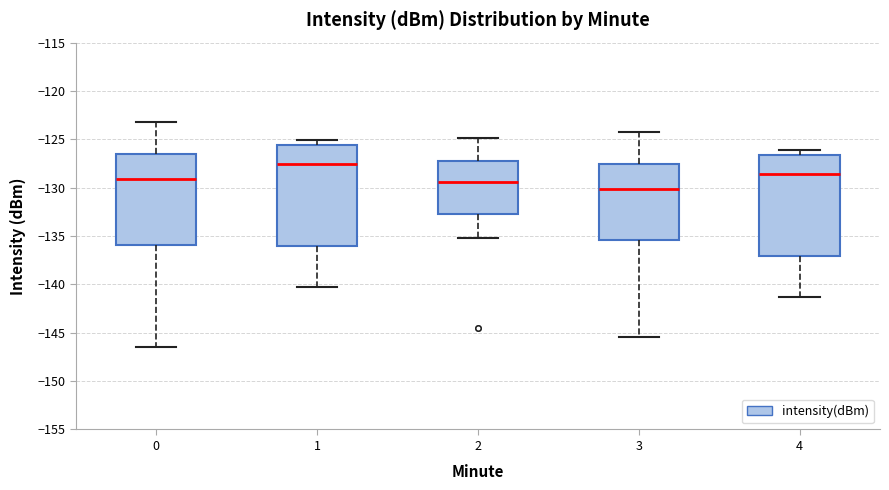

Where is the lower edge of the box at x = 2 on the y-axis? The values are not printed on the chart, so give them approximately, as read against the axis.

-132.5